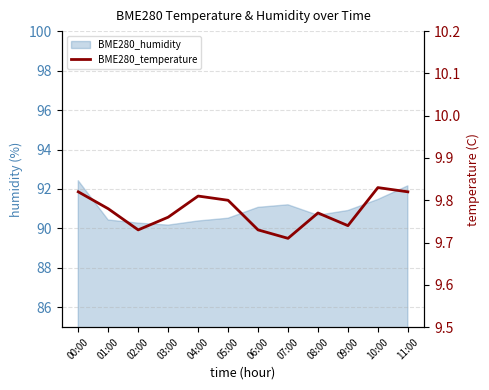

What position from the right is 02:00?

10